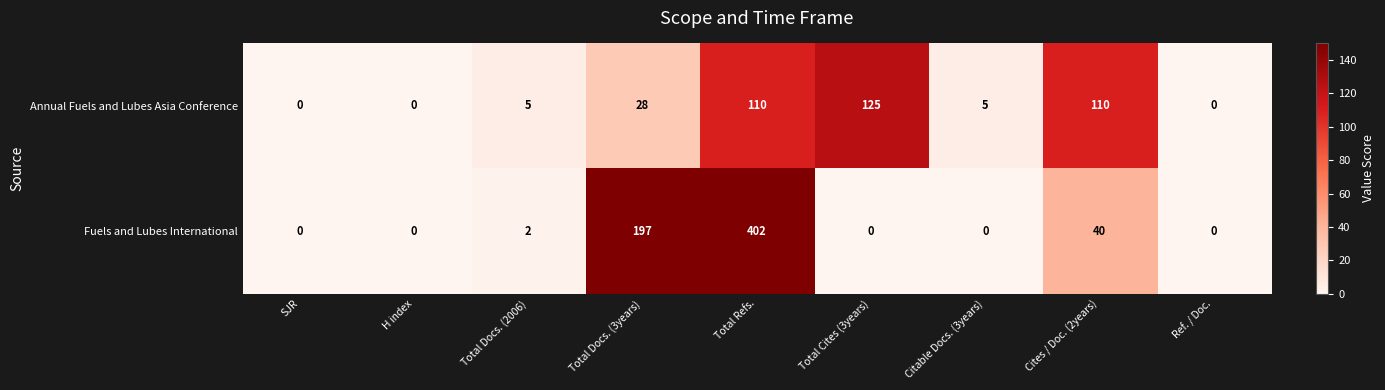

Rank the series by their average value, from highest to lowest.

Fuels and Lubes International, Annual Fuels and Lubes Asia Conference